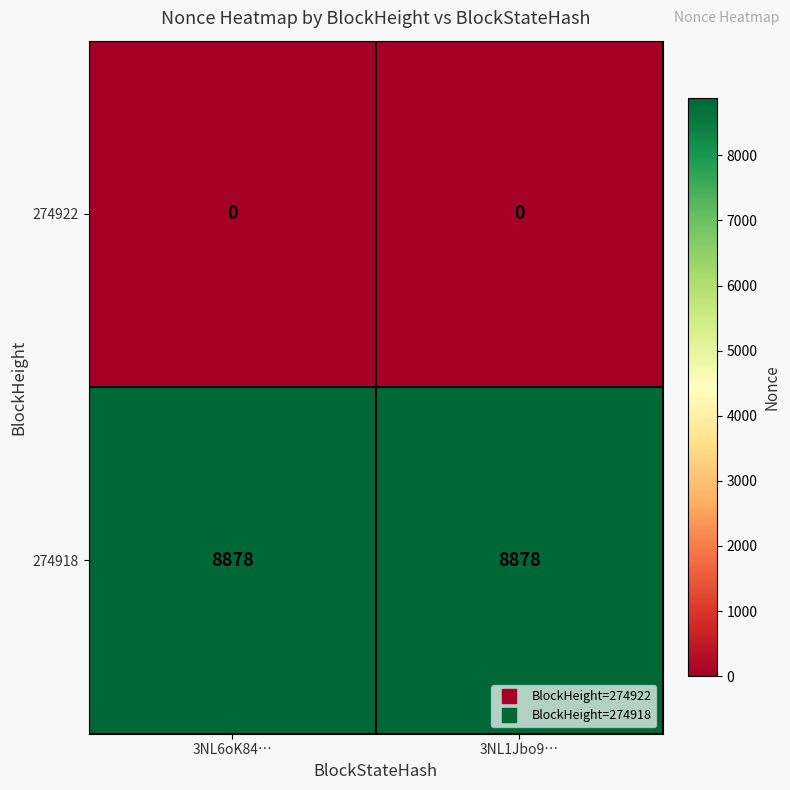

Reading left to right, what are all the values shown in this chart?

274922: 0	0
274918: 8878	8878